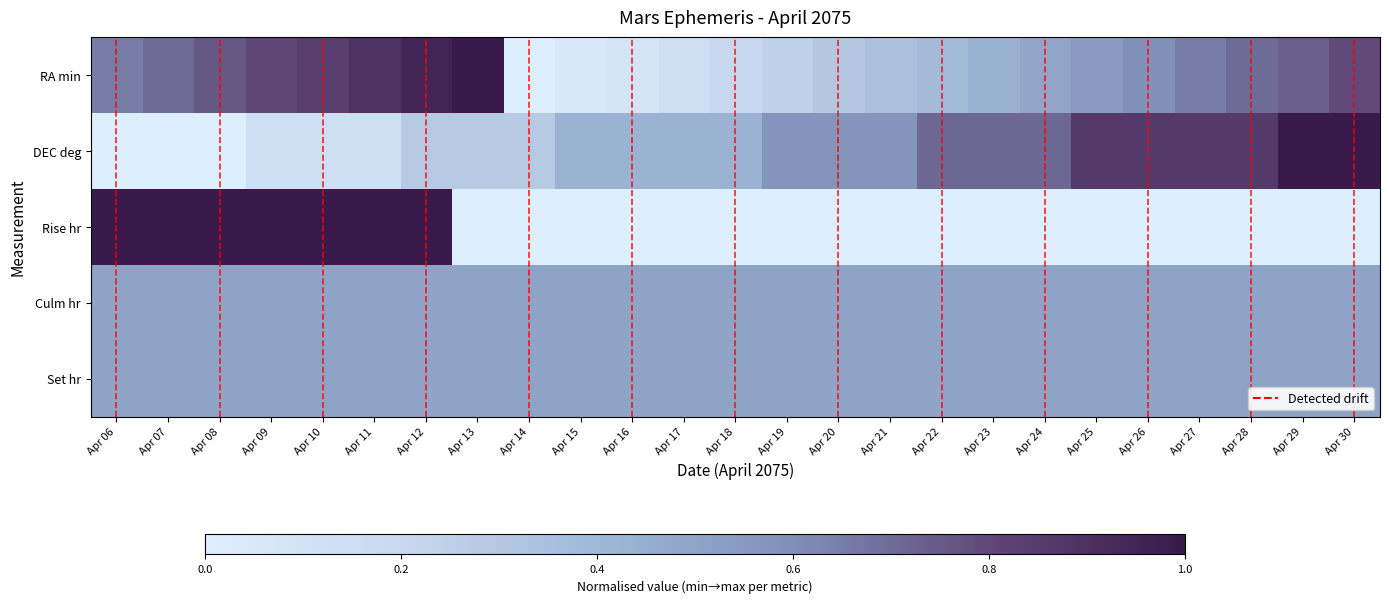

The value of DEC deg at Apr 10 is 0.1. True or false?

True